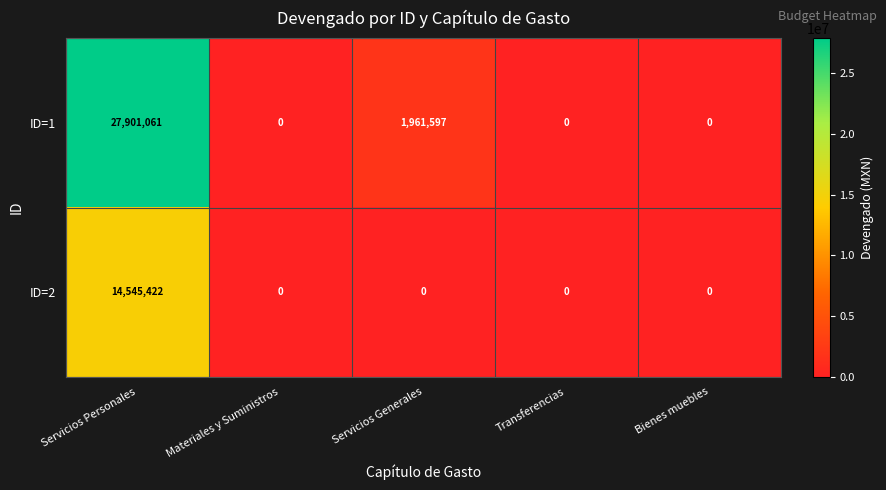

Rank the series by their average value, from lowest to highest.

ID=2, ID=1